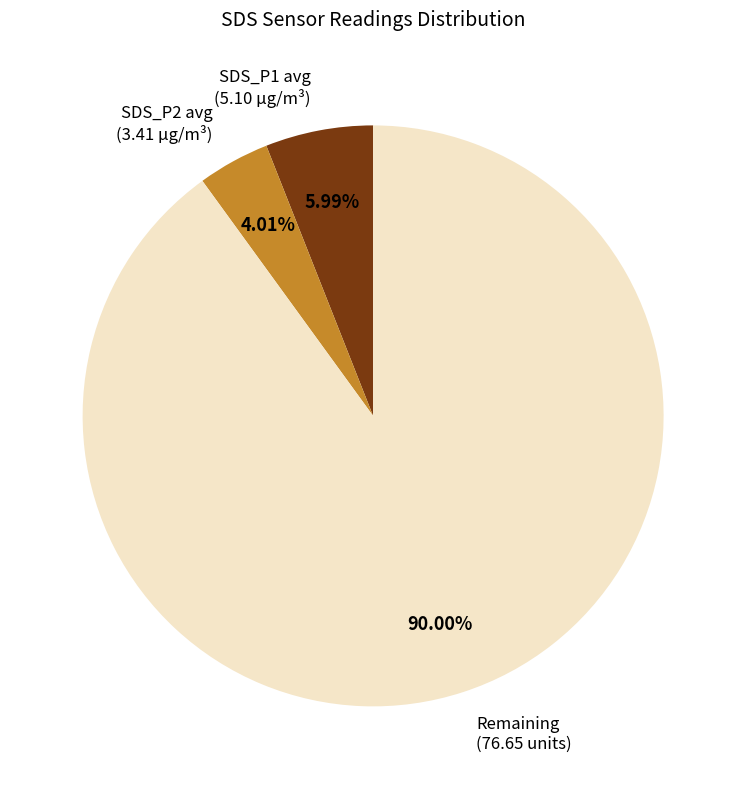

Is there any slice that represents more than half of the pie?

Yes